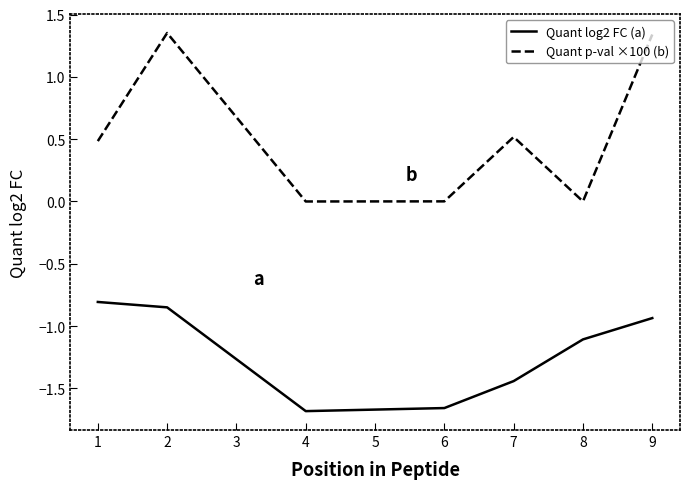

What is the difference between the maximum and minimum values in the Quant log2 FC (a) series?

0.9